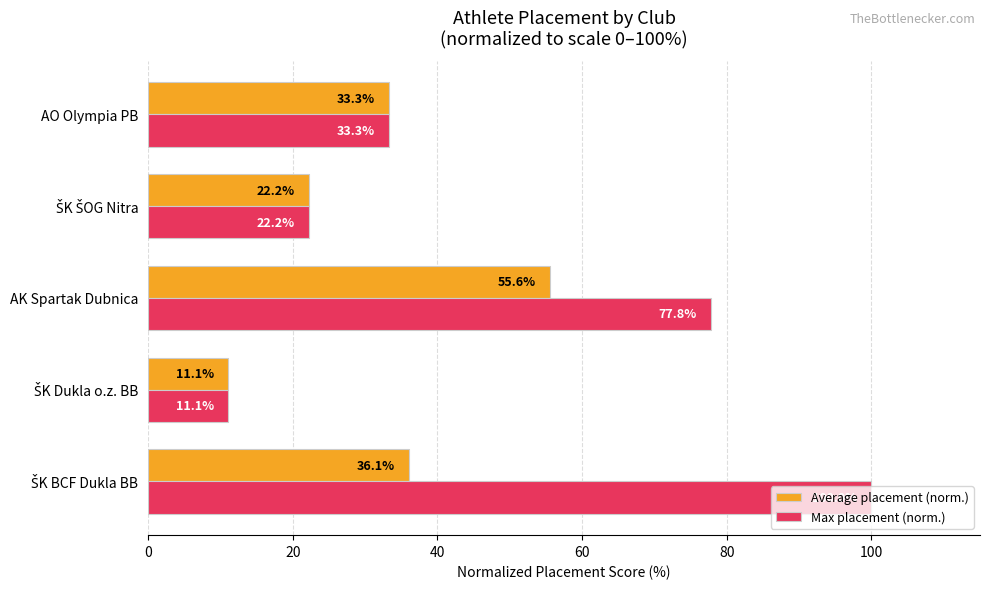

What is the highest value of the Average placement (norm.) series?

55.6